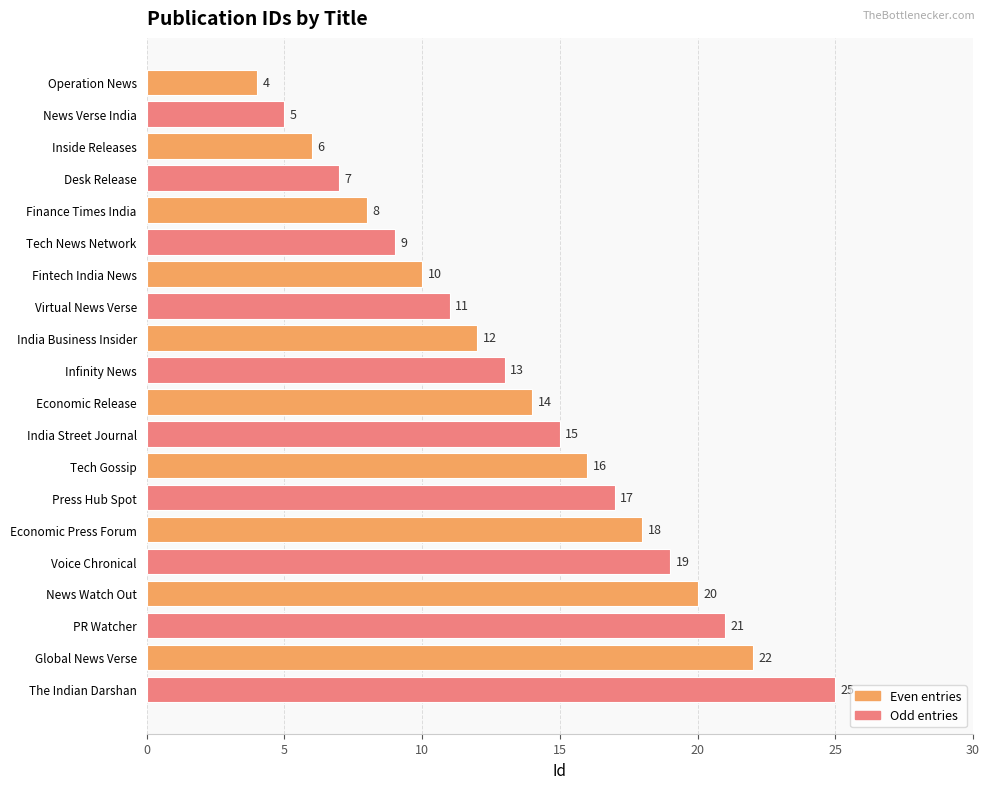

What is the label of the 17th bar from the top?

News Watch Out